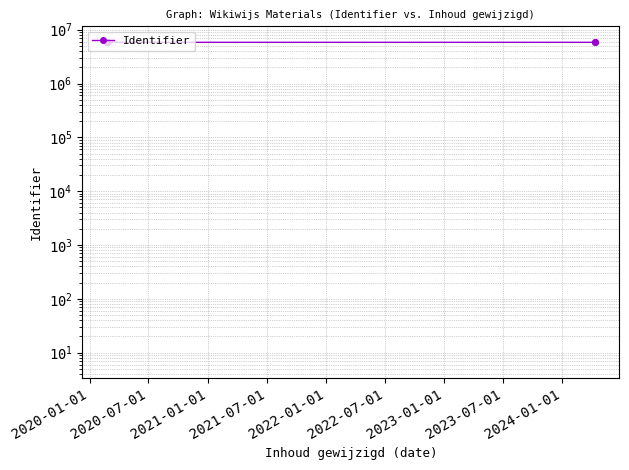

The chart shows a value of 5826115 at 2022-01-01. True or false?

True